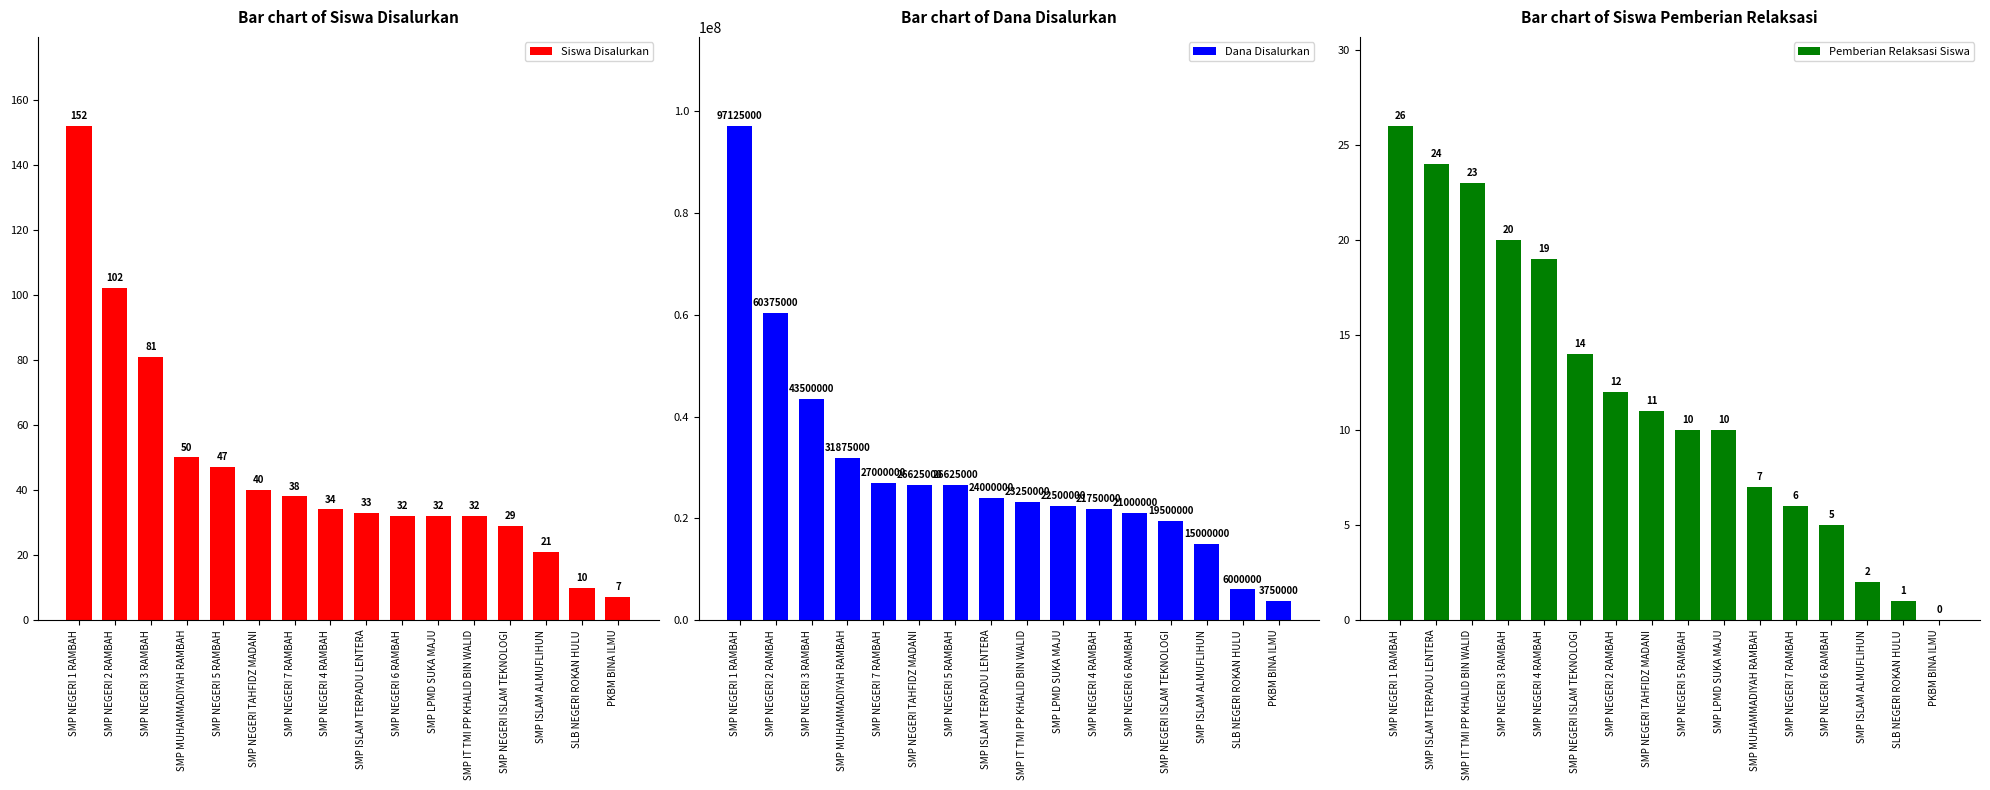

The value of Siswa Disalurkan at SLB NEGERI ROKAN HULU is 10. True or false?

True